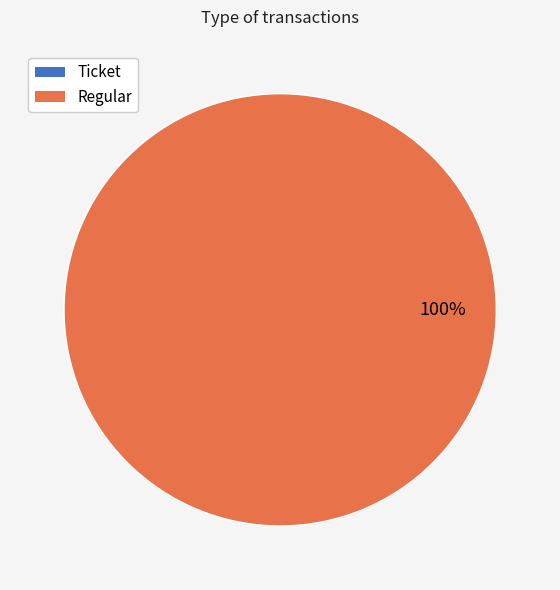

What is the total percentage of Regular and Ticket?

100.0%